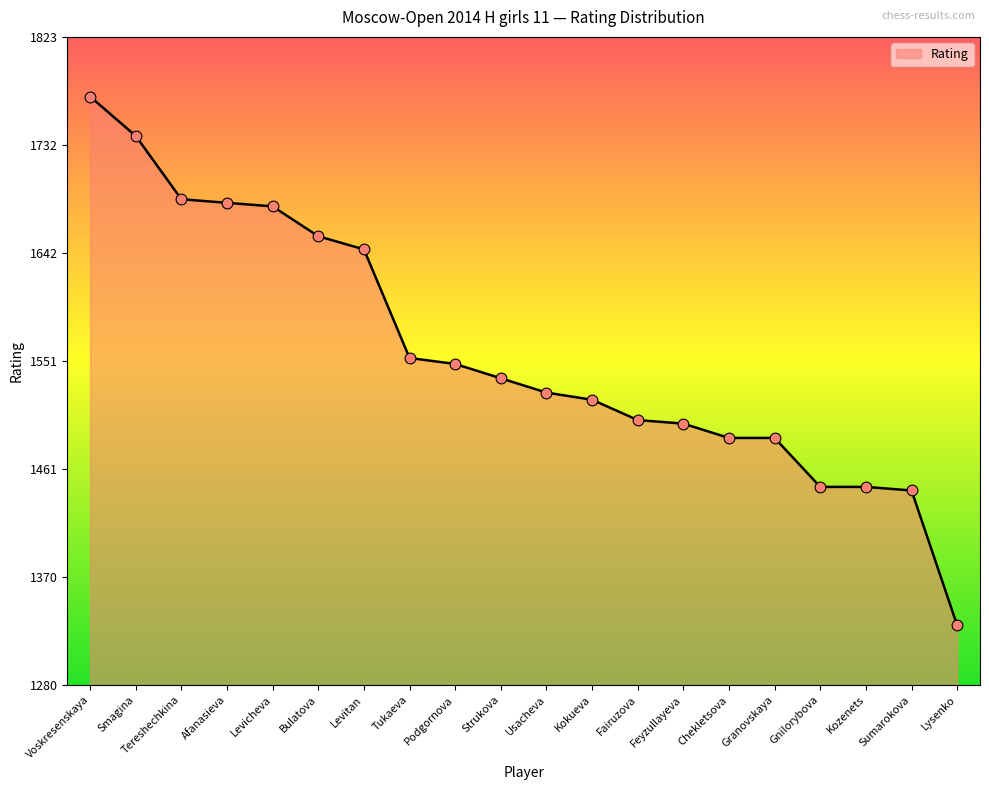

Approximately how many times larger is the value at Kokueva compared to Smagina?

0.9